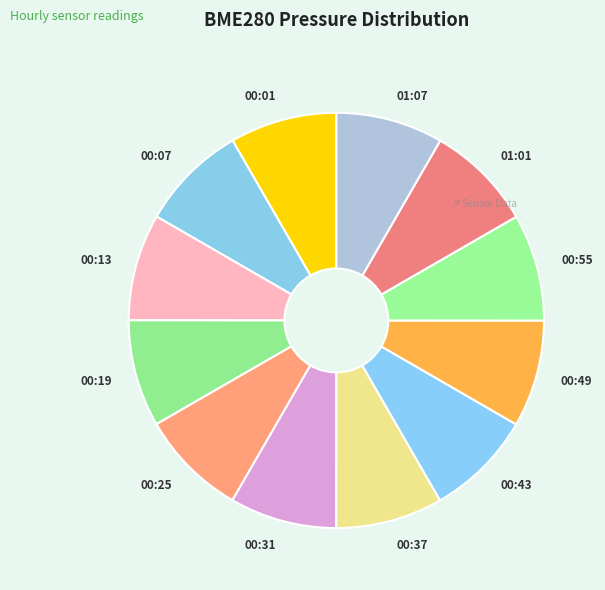

Count the number of slices in the pie.

12